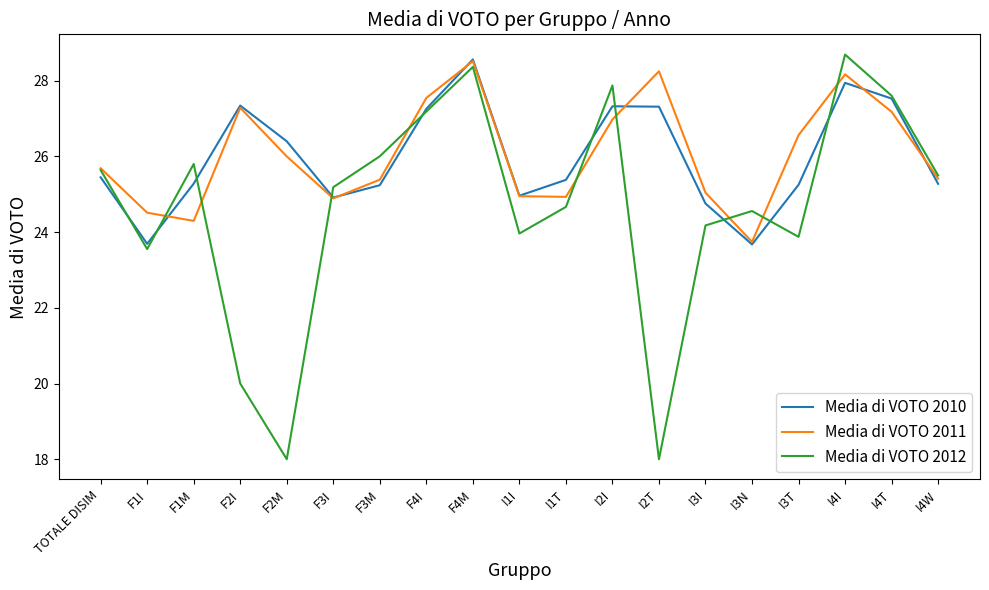

What is the difference between the maximum and minimum values in the Media di VOTO 2010 series?

4.9